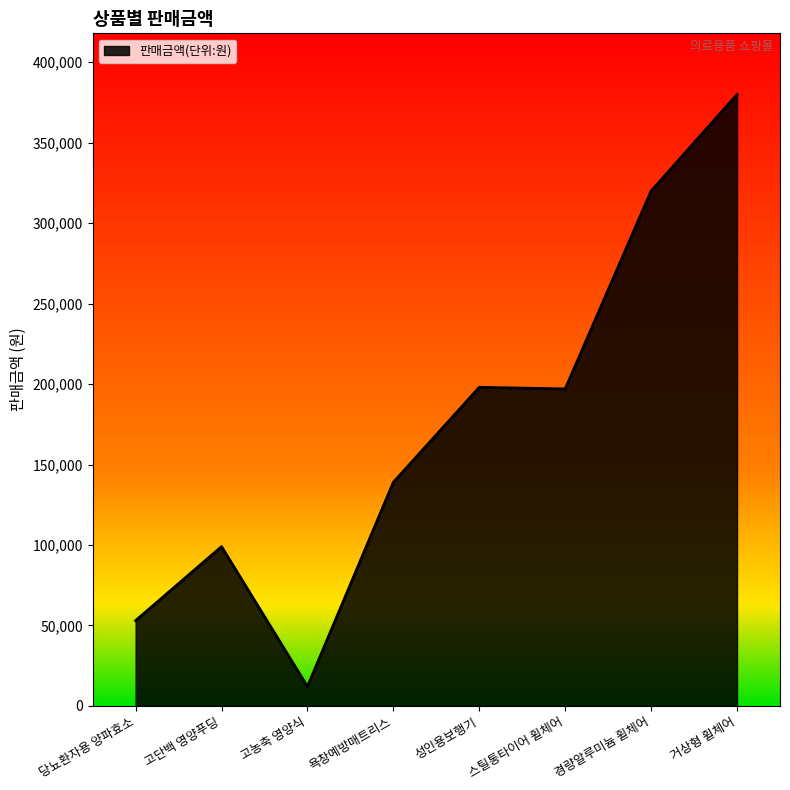

What is the difference between the second highest and second lowest values?

267000